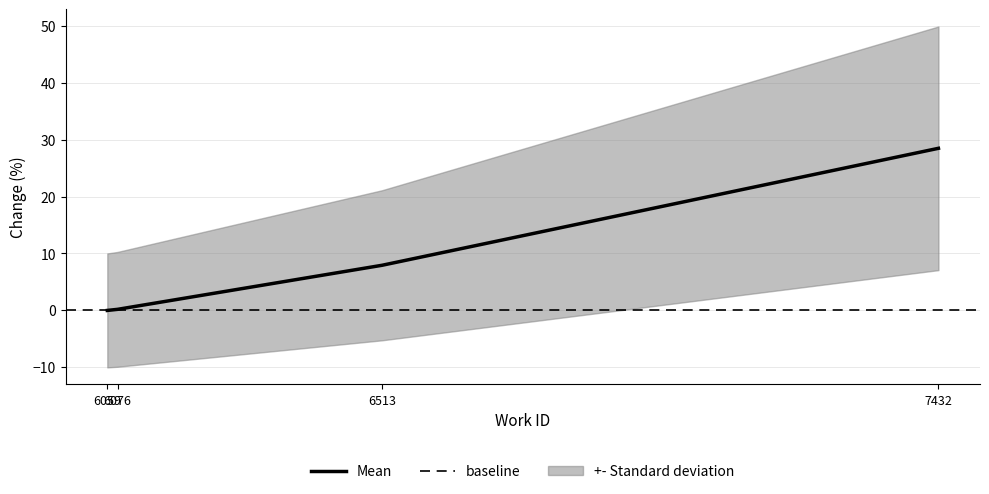

The value at 6059 is -16.8. True or false?

False